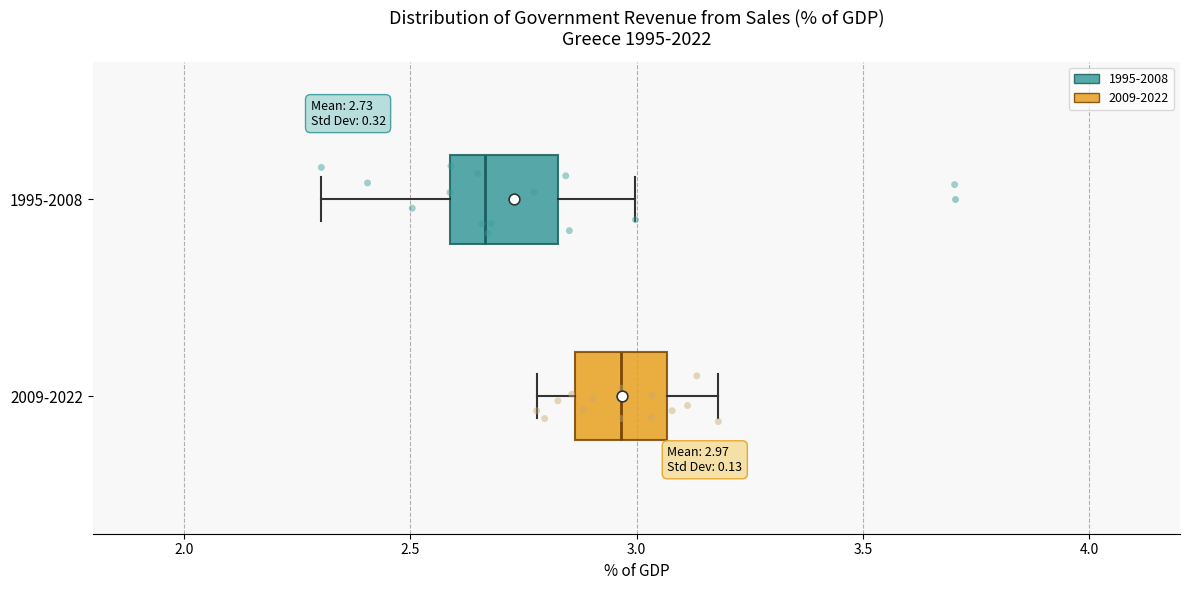

Which box has the furthest to the left median line?

1995-2008